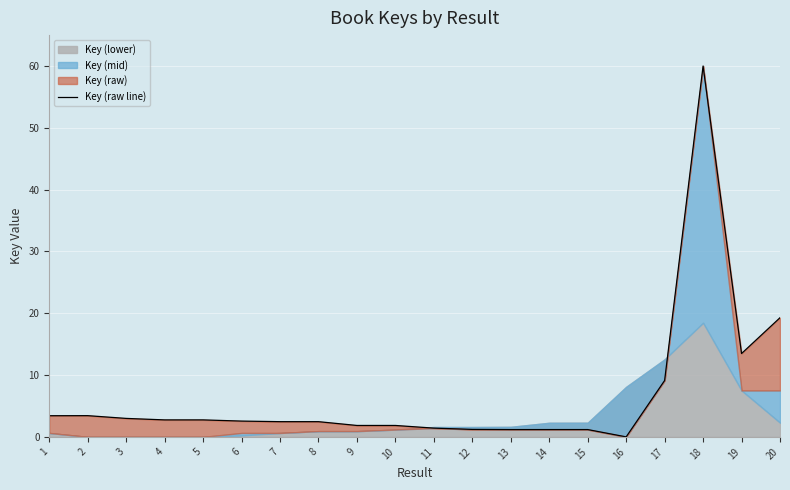

Reading right to left, list all the values displayed in this chart.

19.3	13.5	60.0	9.1	0.0	1.2	1.2	1.2	1.2	1.4	1.8	1.8	2.5	2.5	2.6	2.7	2.7	3.0	3.4	3.4